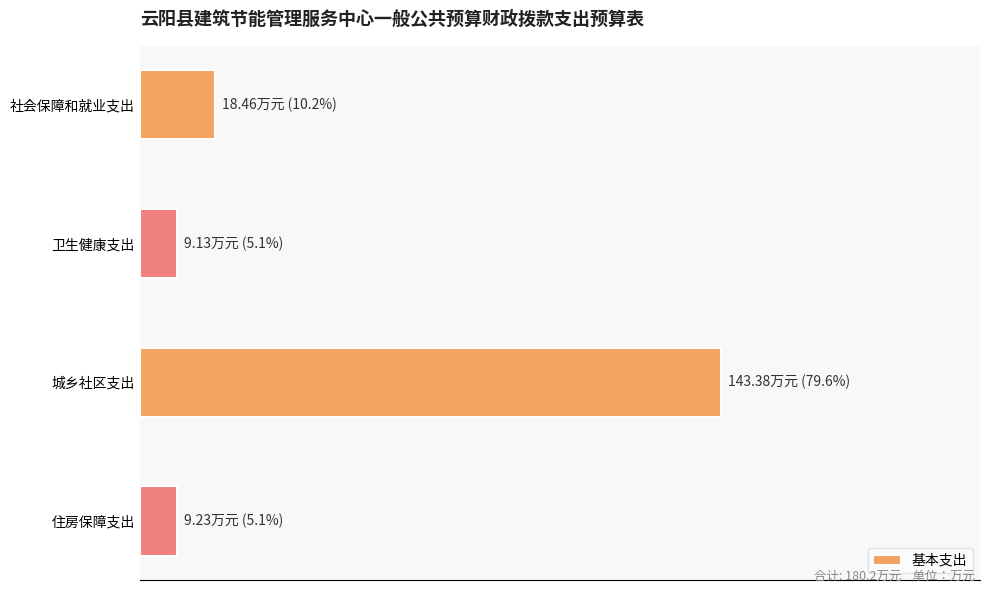

Are the bars horizontal?

Yes